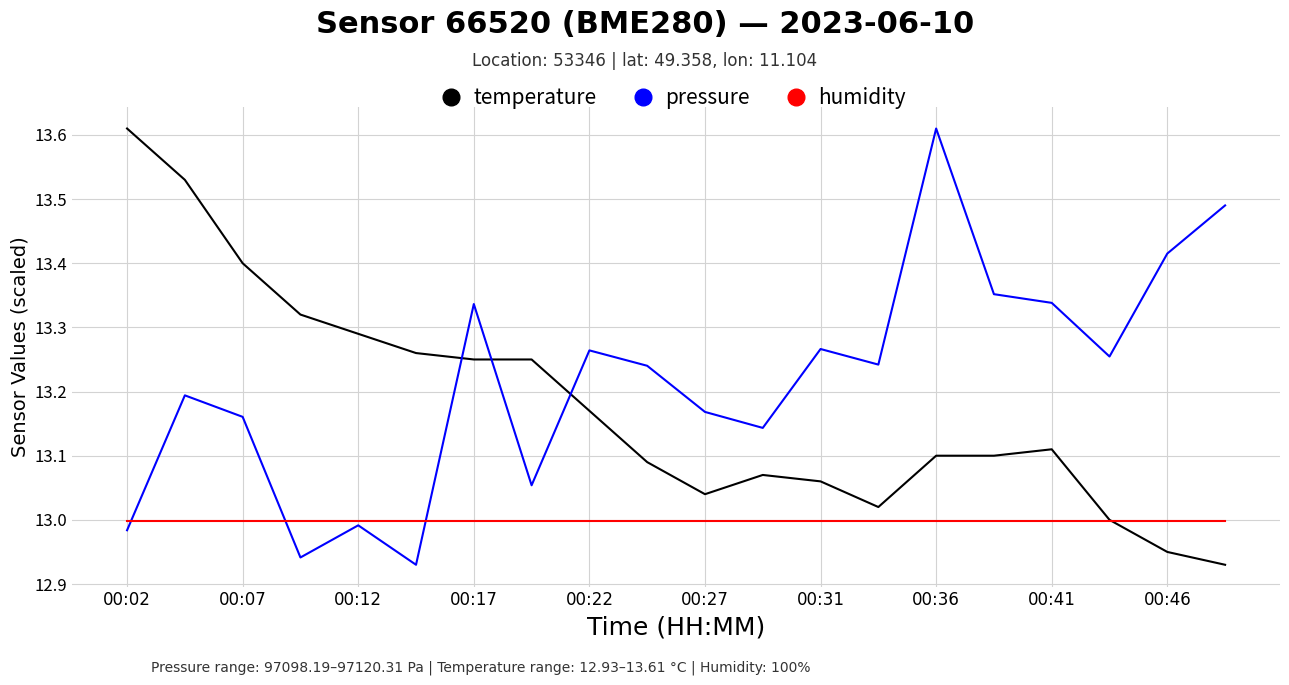

Which series has the largest total across all categories?

pressure